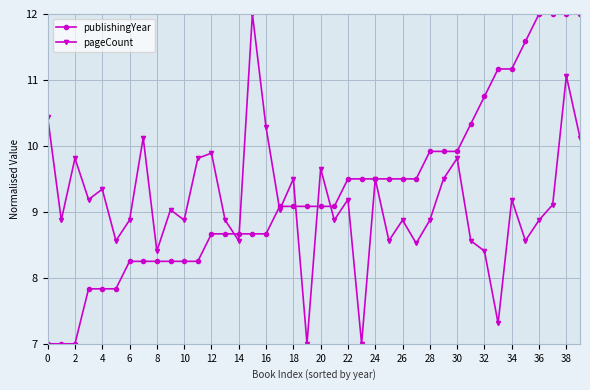

What is the sum of all publishingYear values?

372.5